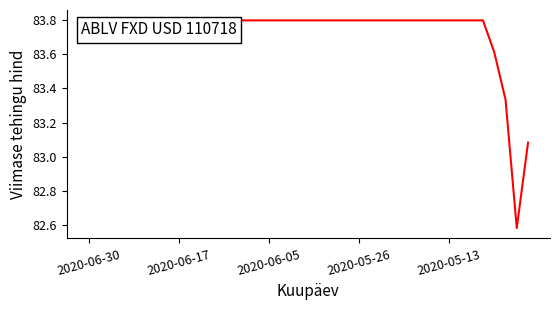

What is the difference between the maximum and minimum values?

1.2